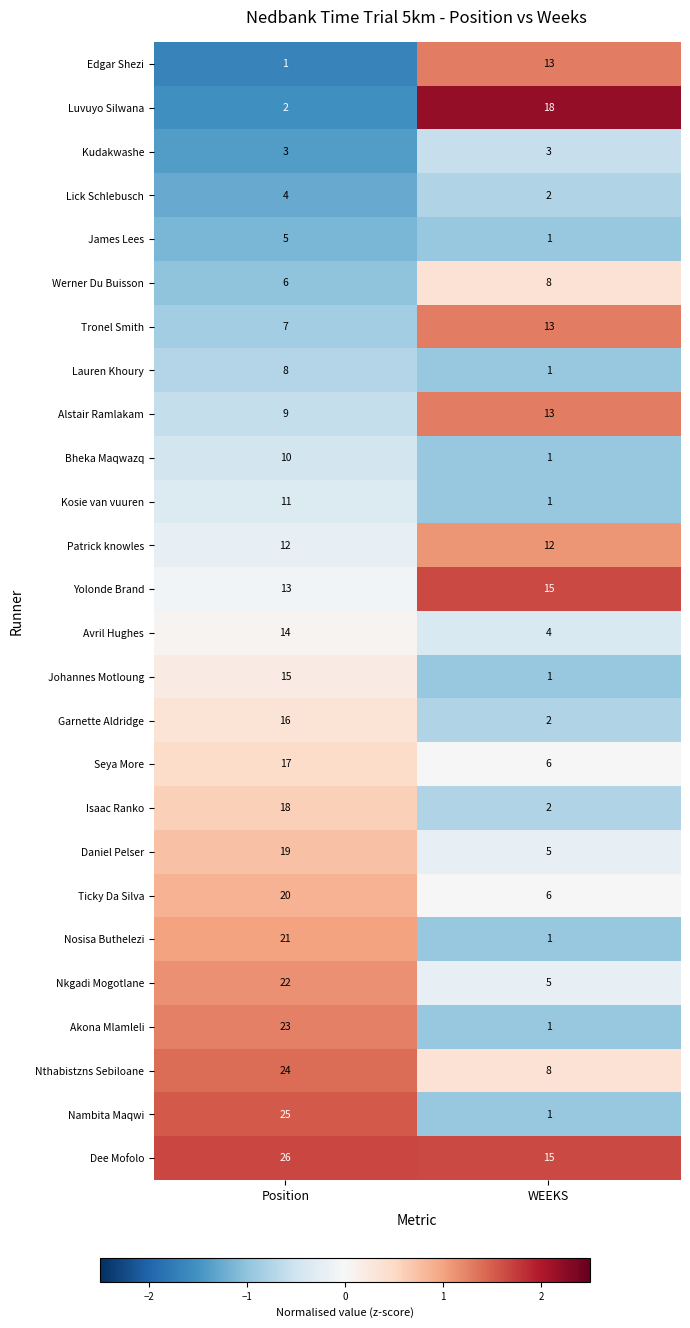

At which category is the sum across all series the highest?

Position